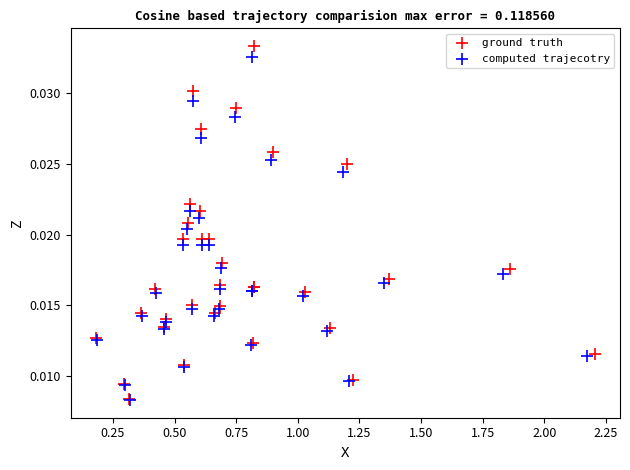

Which series has the widest spread of Y values?

ground truth